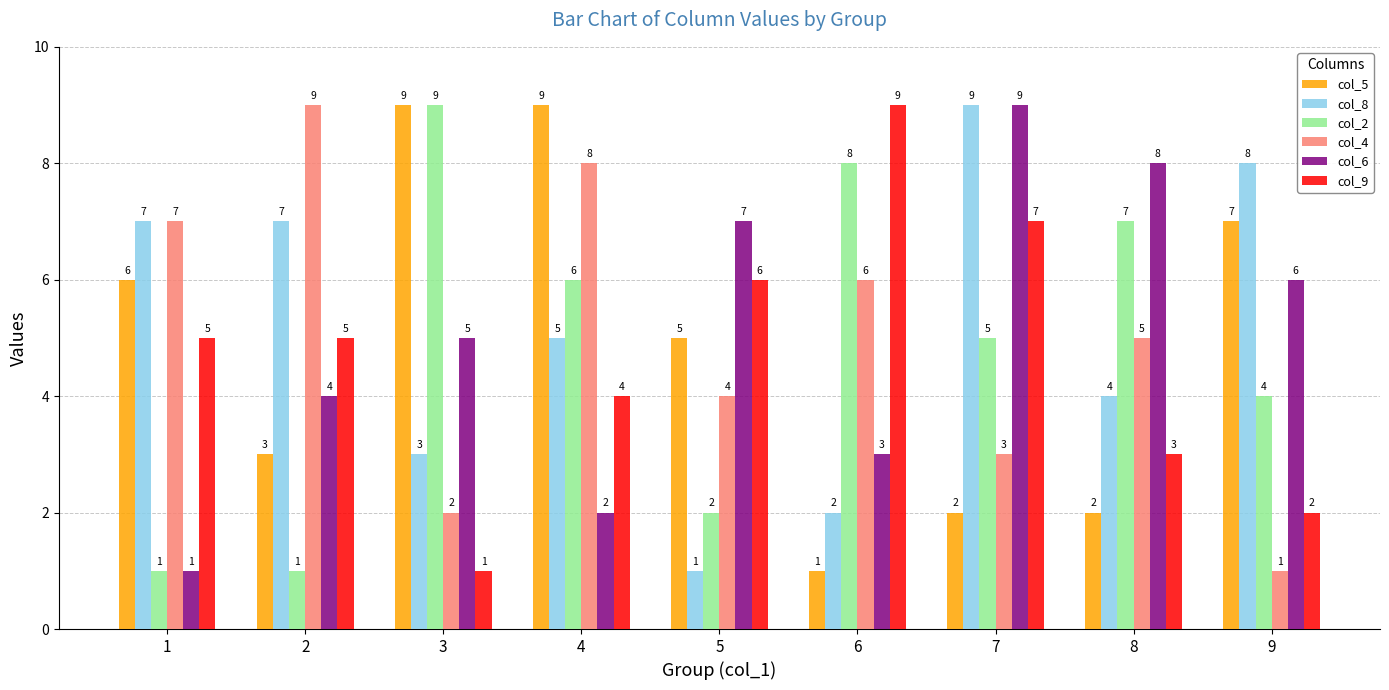

How many data points in col_5 are less than 5?

4